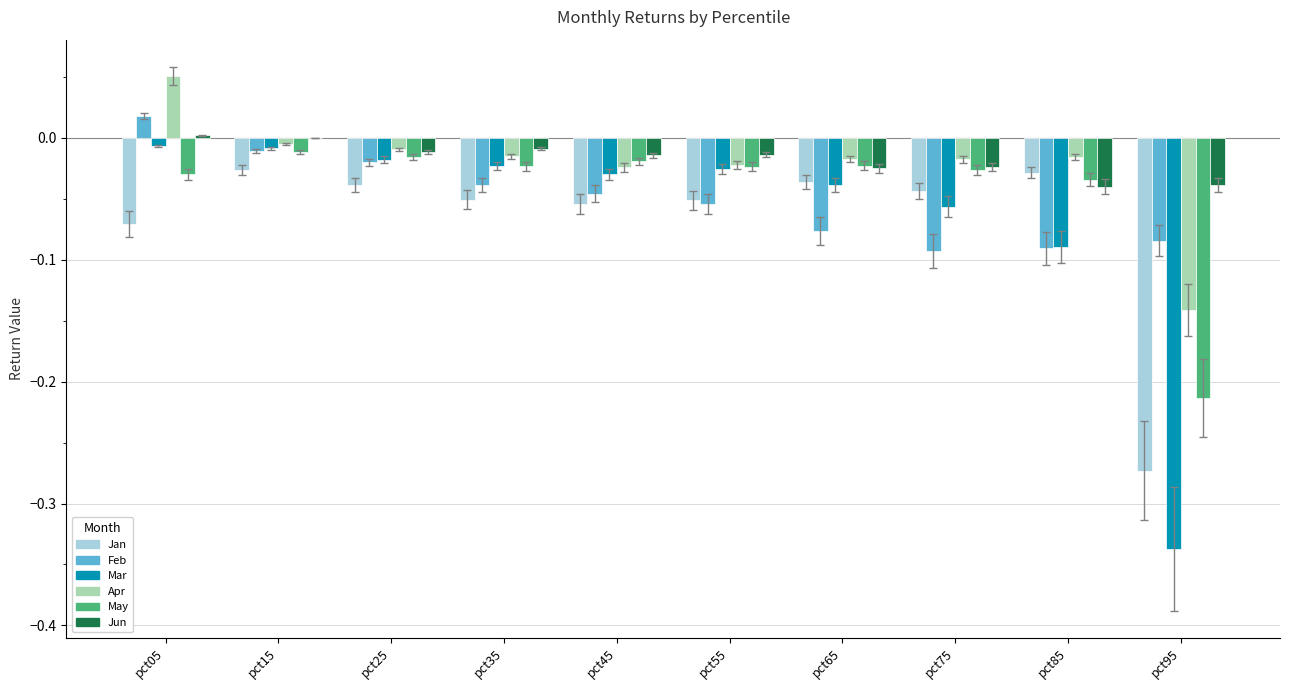

Is the value of Jun at pct55 greater than the value of Feb at pct35?

Yes